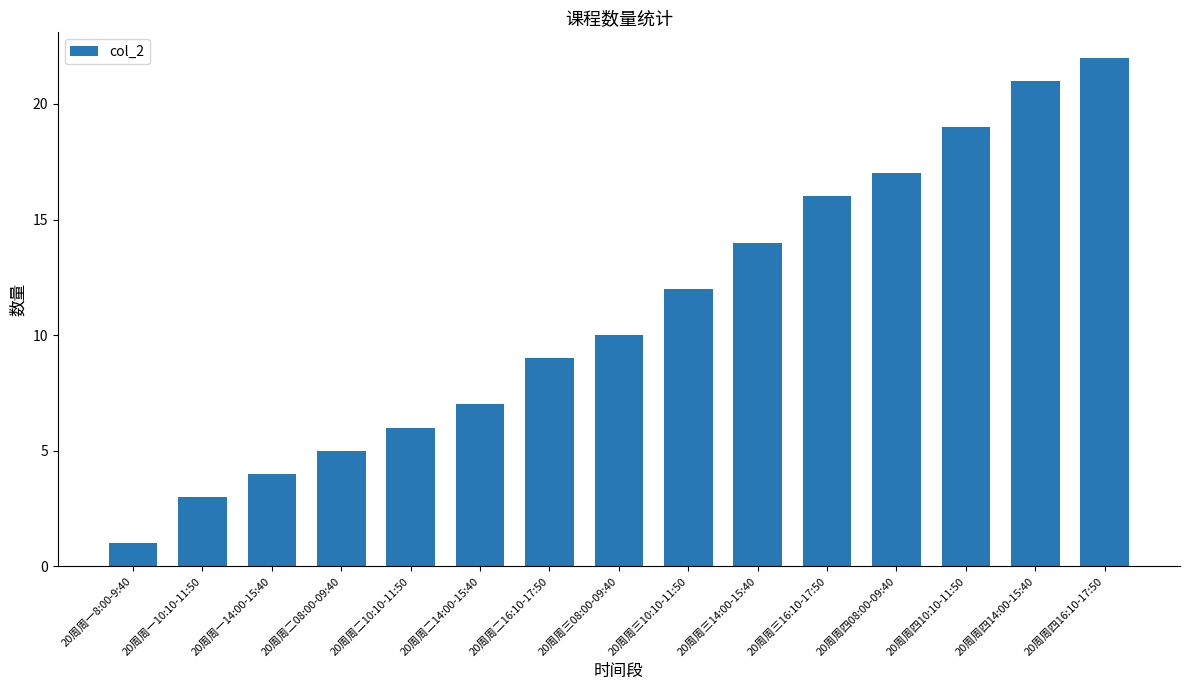

Between 20周周一10:10-11:50 and 20周周三14:00-15:40, which is larger?

20周周三14:00-15:40